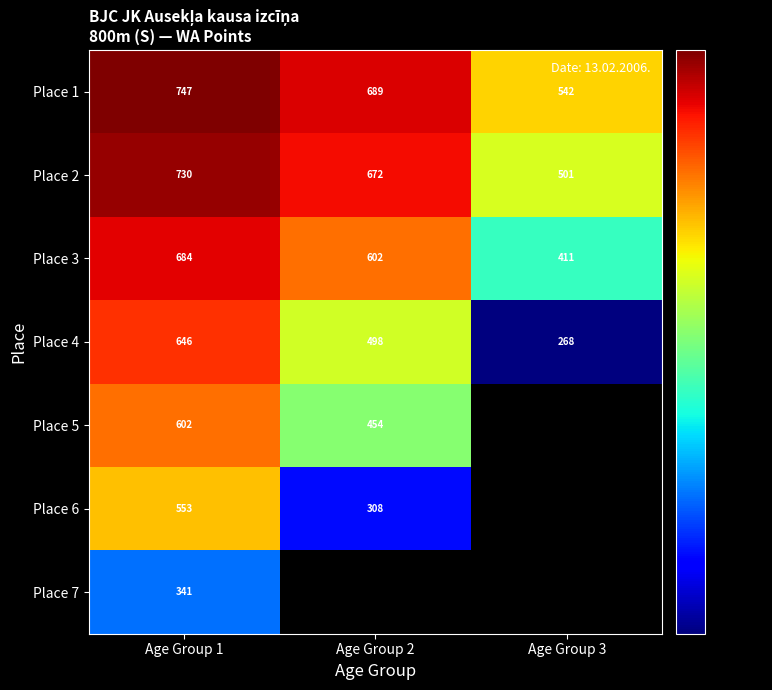

Is it true that Place 2 equals 730 at Age Group 1?

True